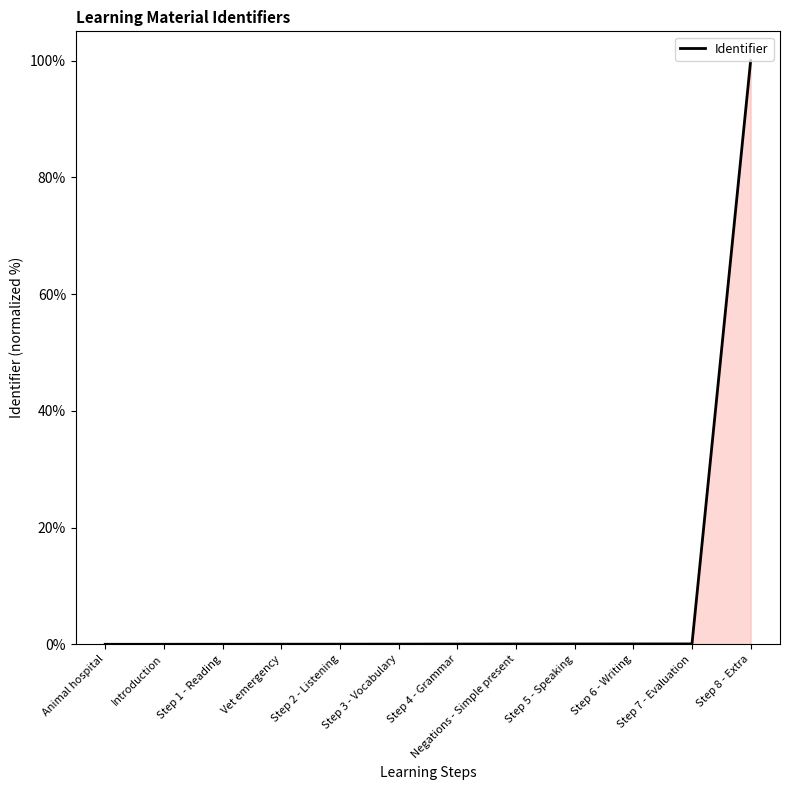

What is the difference between the maximum and minimum values?

100.0